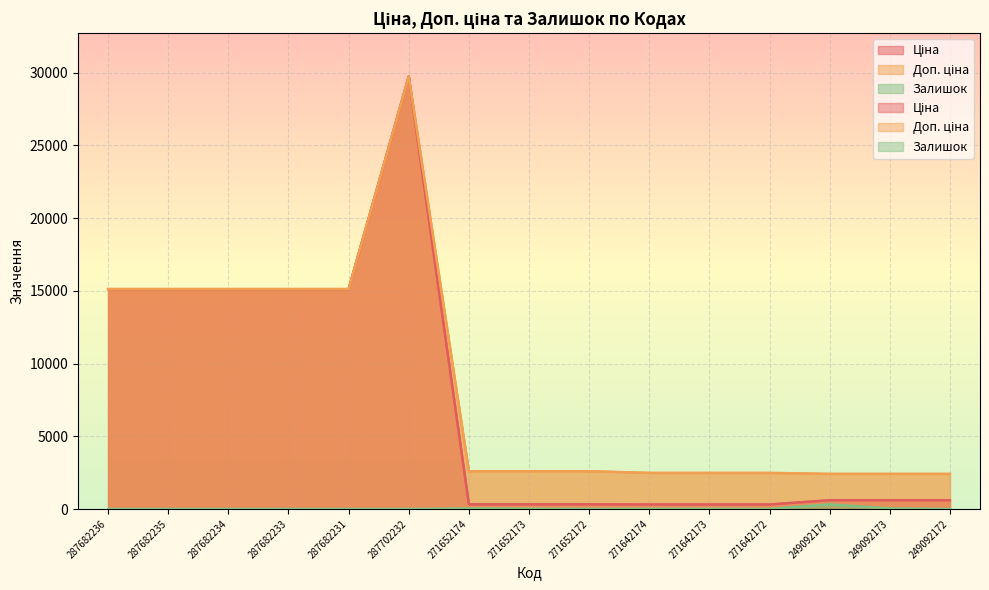

At which category does the chart reach its minimum across all series?

287682236